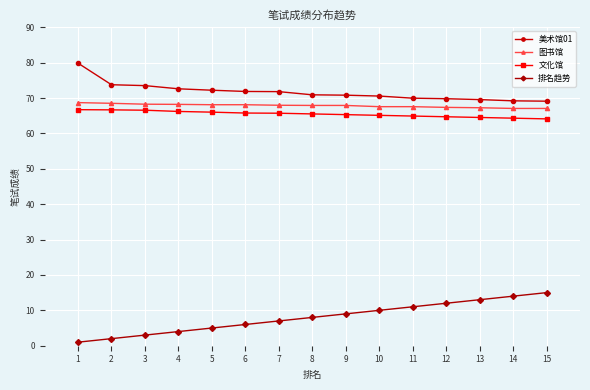

The 图书馆 series shows 13.7 at 4. True or false?

False